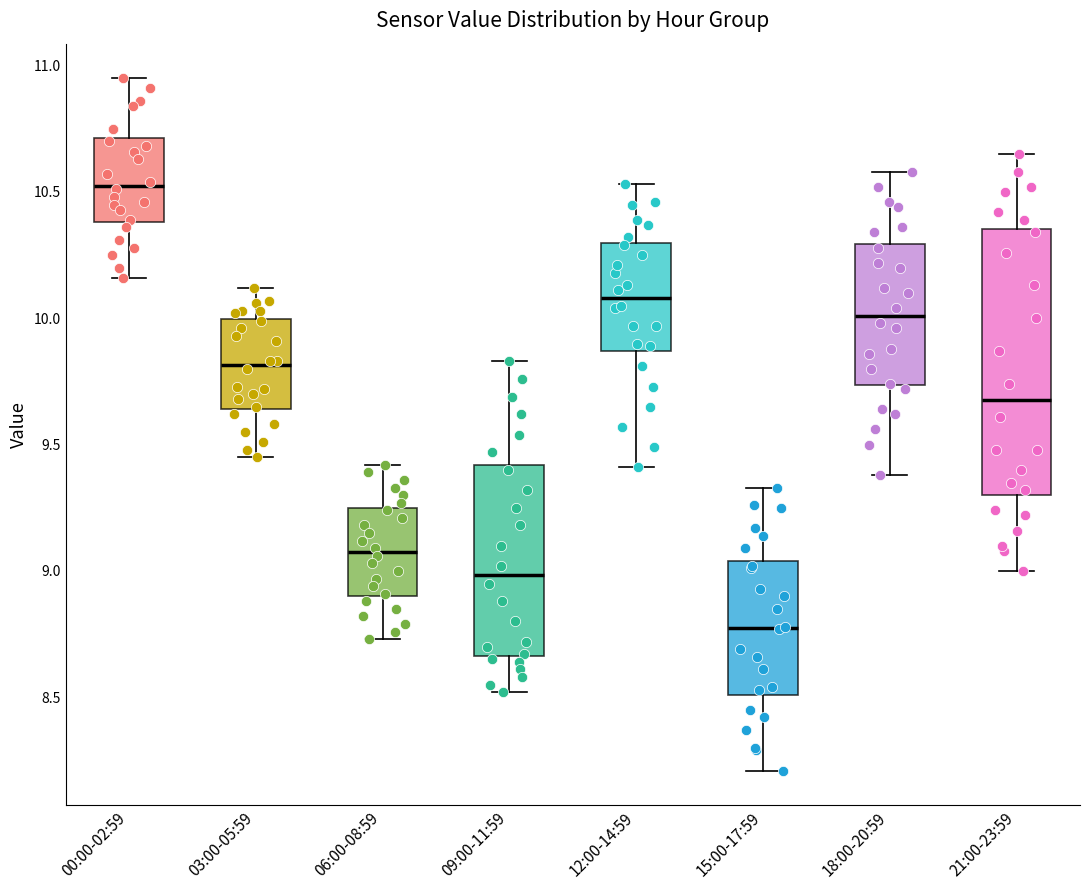

Which box's median line is the highest?

00:00-02:59